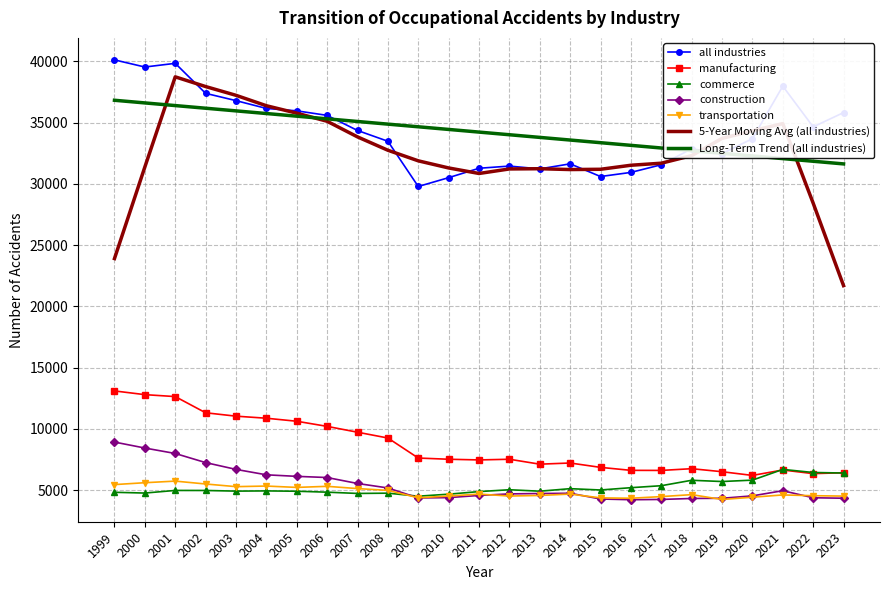

What is the average value of the transportation series?

4835.2